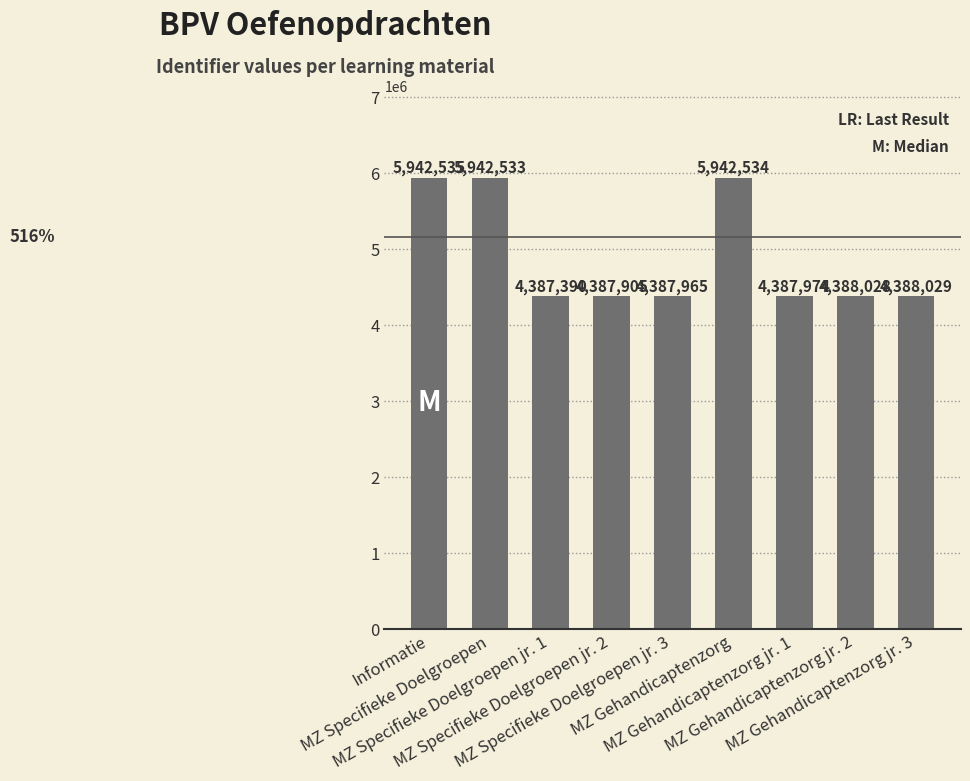

Rank the categories by value from highest to lowest.

Informatie, MZ Gehandicaptenzorg, MZ Specifieke Doelgroepen, MZ Gehandicaptenzorg jr. 3, MZ Gehandicaptenzorg jr. 2, MZ Gehandicaptenzorg jr. 1, MZ Specifieke Doelgroepen jr. 3, MZ Specifieke Doelgroepen jr. 2, MZ Specifieke Doelgroepen jr. 1